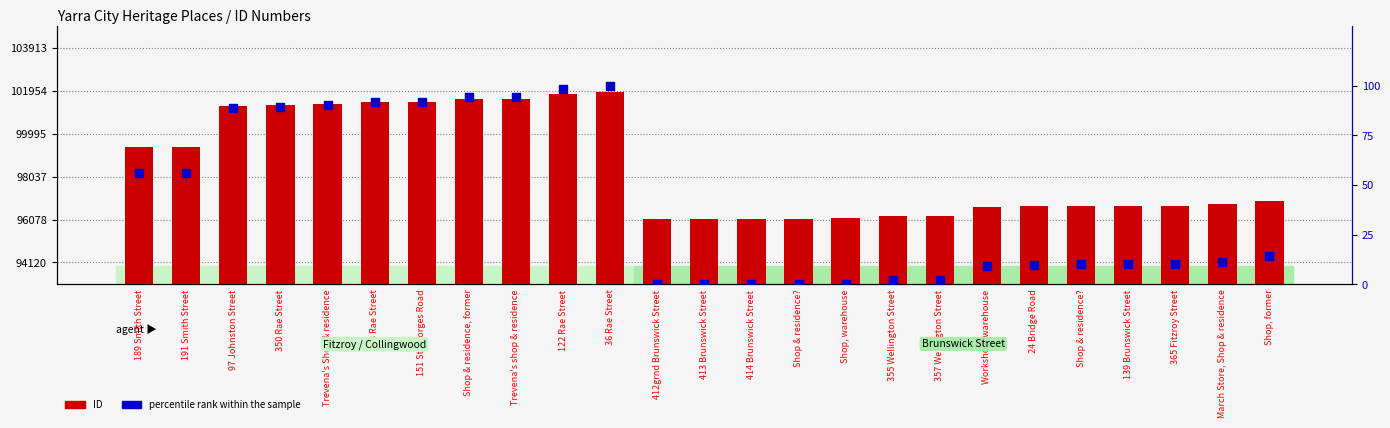

Which series has the largest total across all categories?

ID